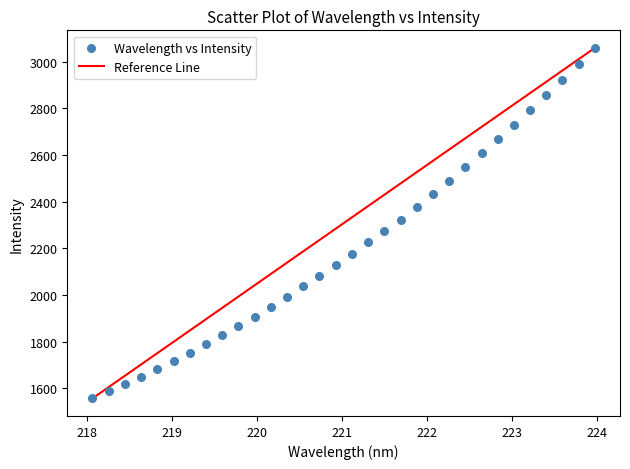

What is the range of Y values (max minus min)?

1502.9